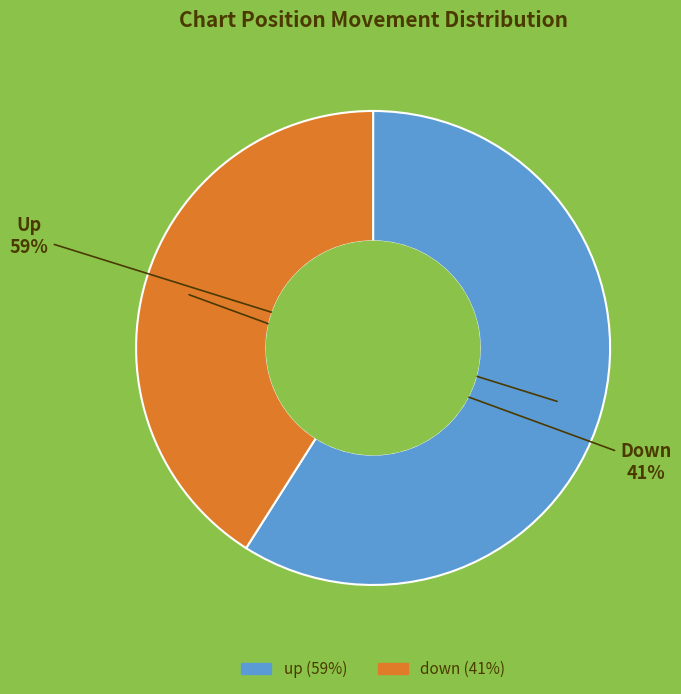

How many slices are in this pie chart?

2